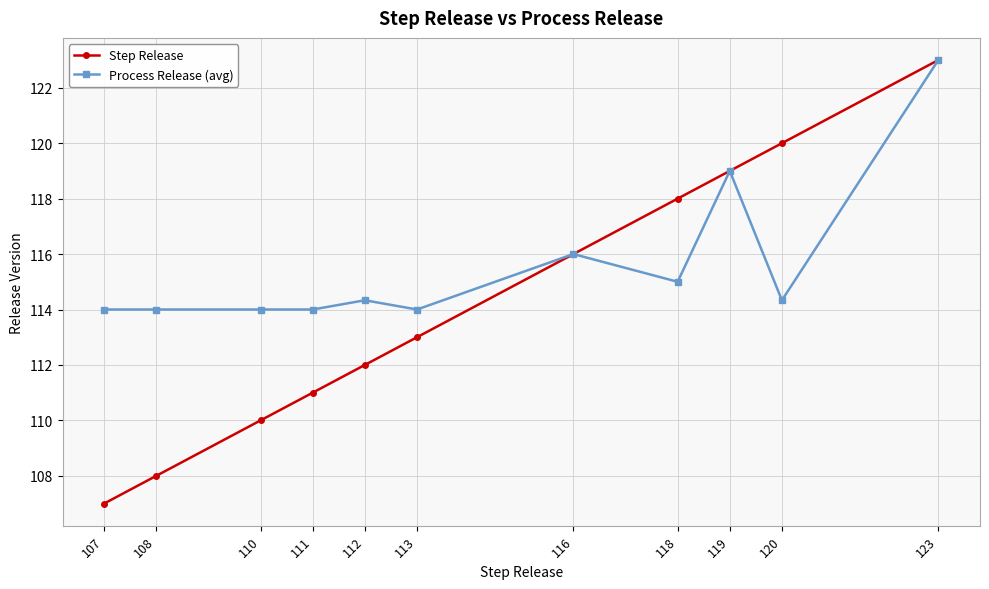

At which label is Process Release (avg) closest to 118?

119